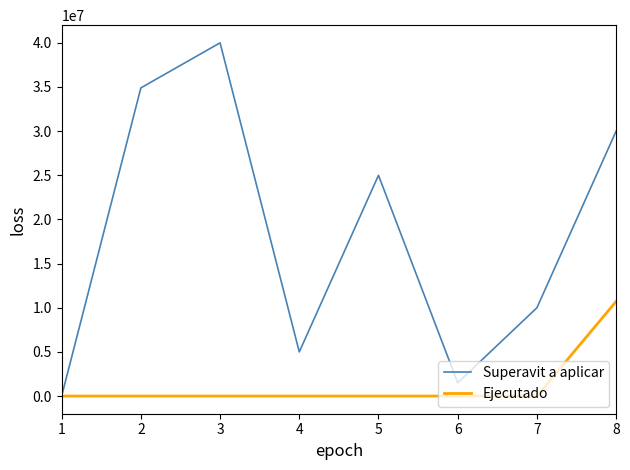

How many interior local valleys does the Superavit a aplicar series have?

2